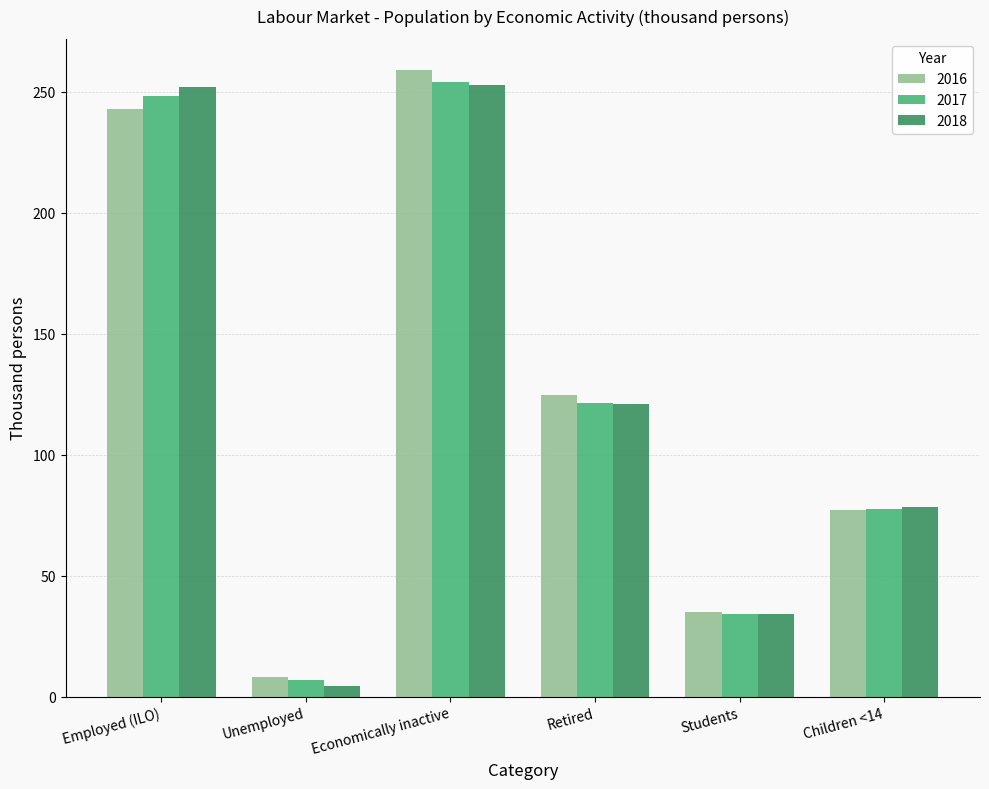

How many values in the 2017 series exceed 121?

3